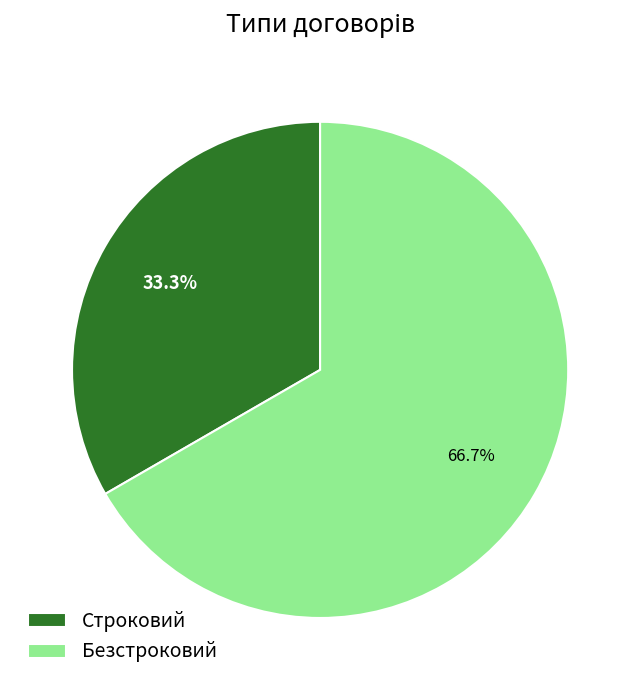

Rank the categories by value from lowest to highest.

Строковий, Безстроковий